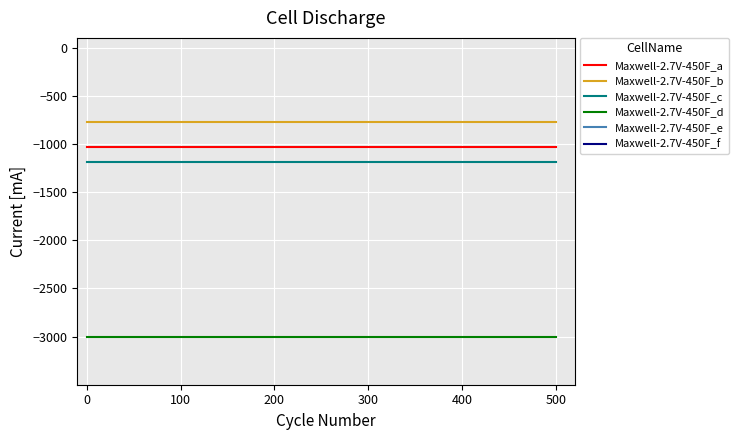

What is the value of the Maxwell-2.7V-450F_b point at the 5th from the left?

-775.8